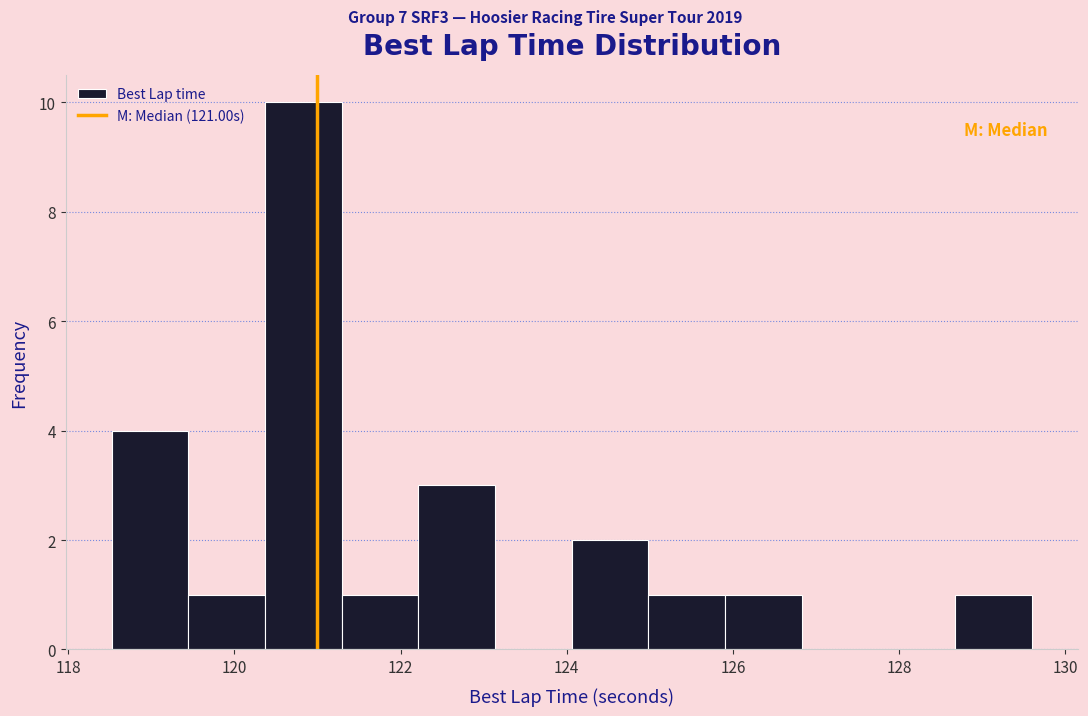

How tall is the bar that spans 125.0 to 126.0 on the x-axis? Neither the bar edges nor the heights are printed on the chart, so give them approximately, as read against the axes.

1